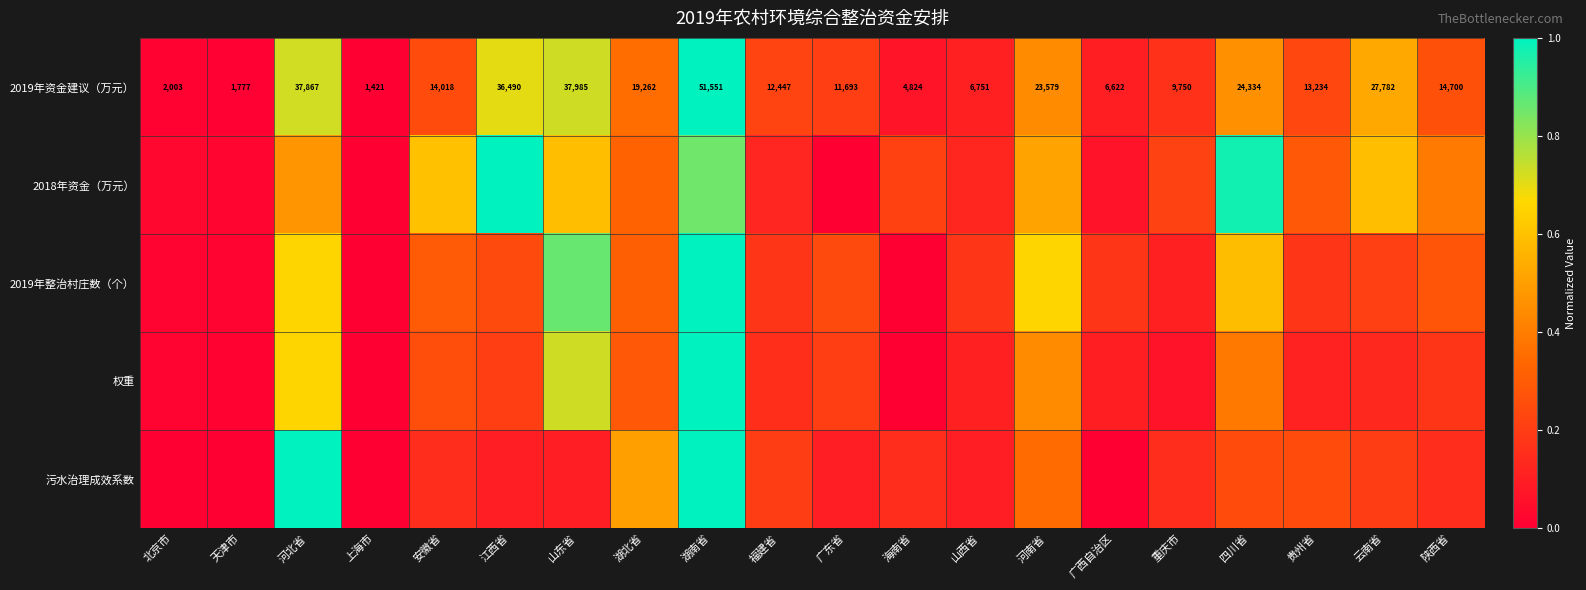

At which label is 2019年资金建议（万元） closest to 26486?

云南省